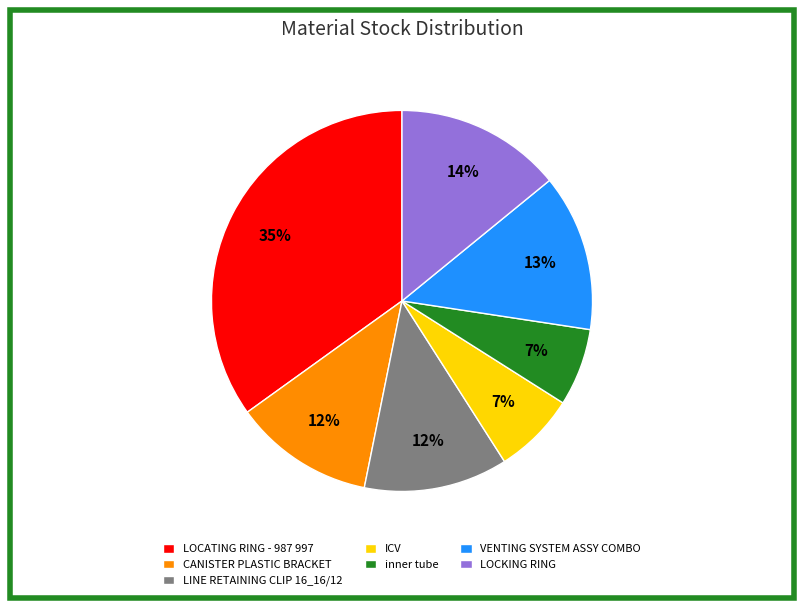

To the nearest percent, what is the difference between the largest and smallest slice percentages?

28%